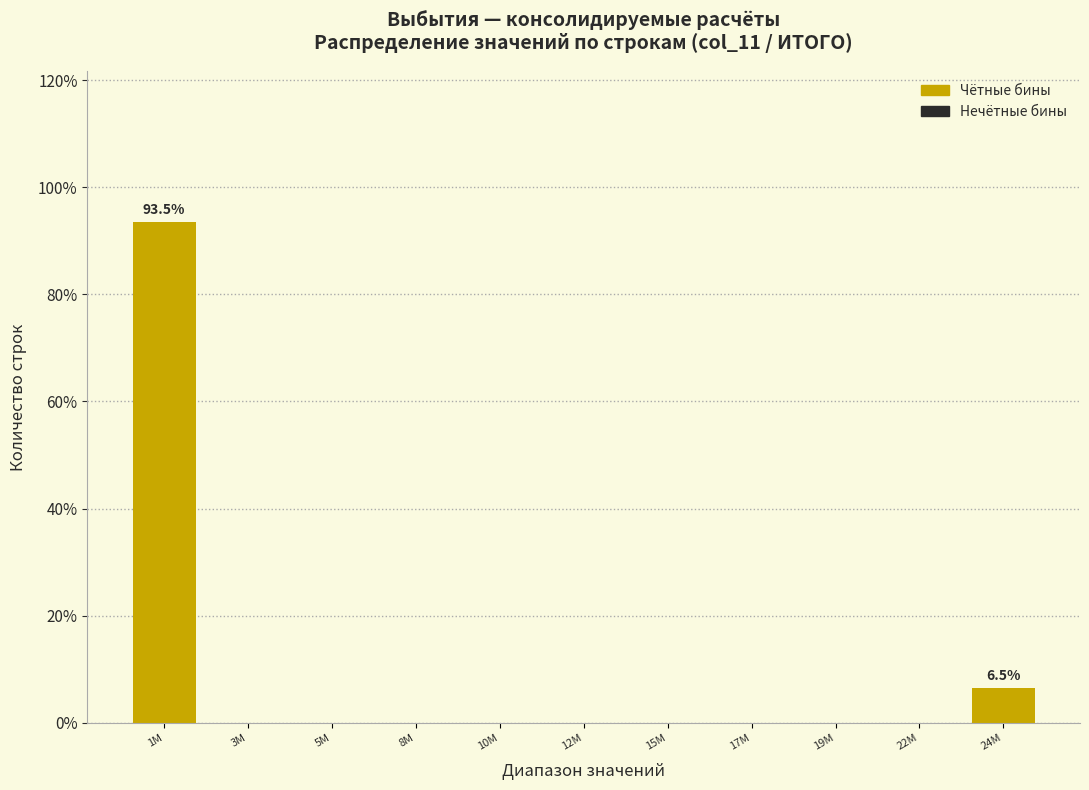

Reading left to right, transcribe all the data shown in this chart.

1M=93.5	3M=0.0	5M=0.0	8M=0.0	10M=0.0	12M=0.0	15M=0.0	17M=0.0	19M=0.0	22M=0.0	24M=6.5